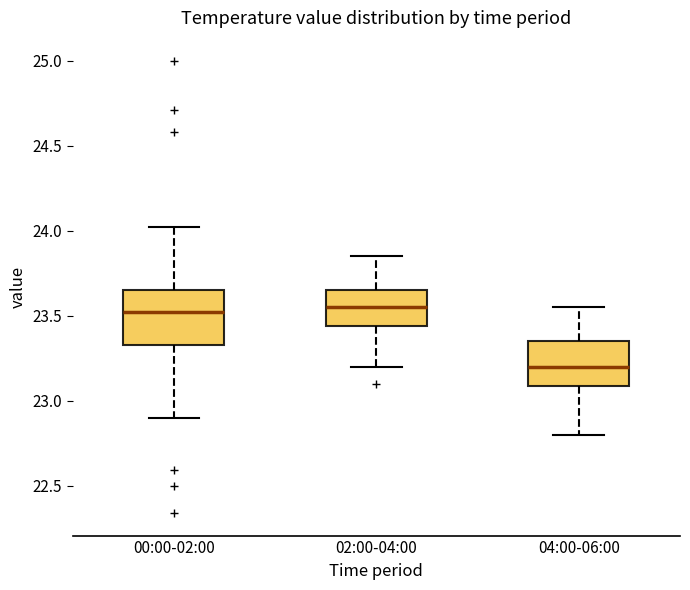

Reading left to right, transcribe this box plot: for each box, give where its median line is, the range the box spans, and where its two whiskers end, as read against the y-axis. The values are not printed on the chart, so give them approximately, as read against the axis.

00:00-02:00: median 23.50, box 23.35 to 23.65, whiskers 22.90 to 24.00
02:00-04:00: median 23.55, box 23.45 to 23.65, whiskers 23.20 to 23.85
04:00-06:00: median 23.20, box 23.10 to 23.35, whiskers 22.80 to 23.55